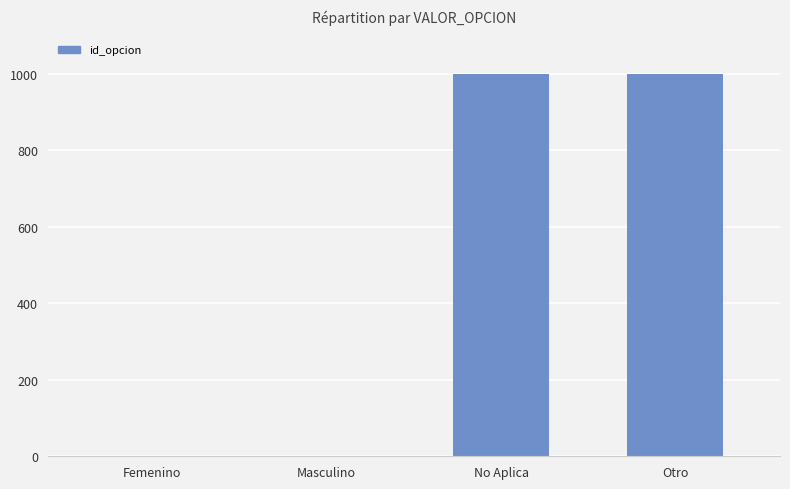

Are the bars horizontal?

No